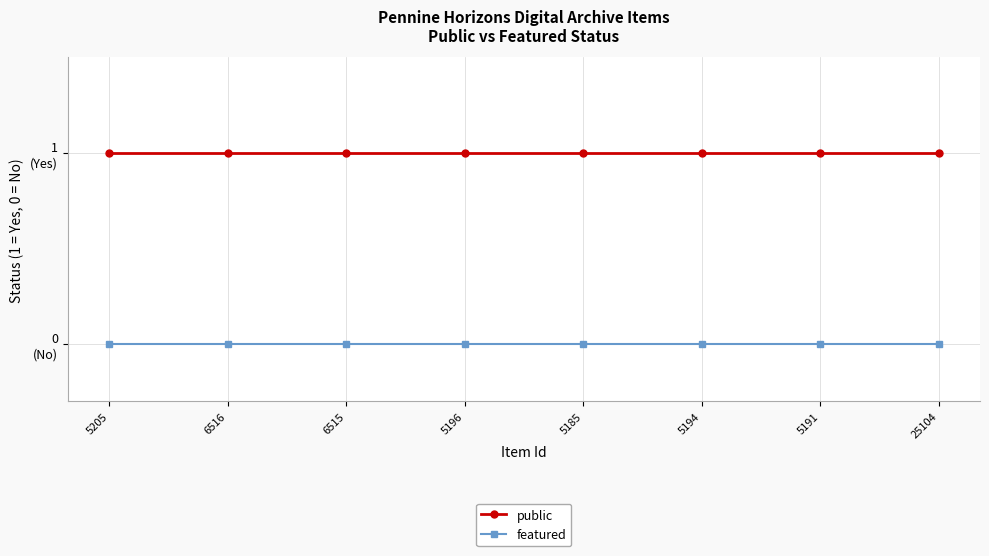

Which has a higher value, 5196 or 5191?

5196